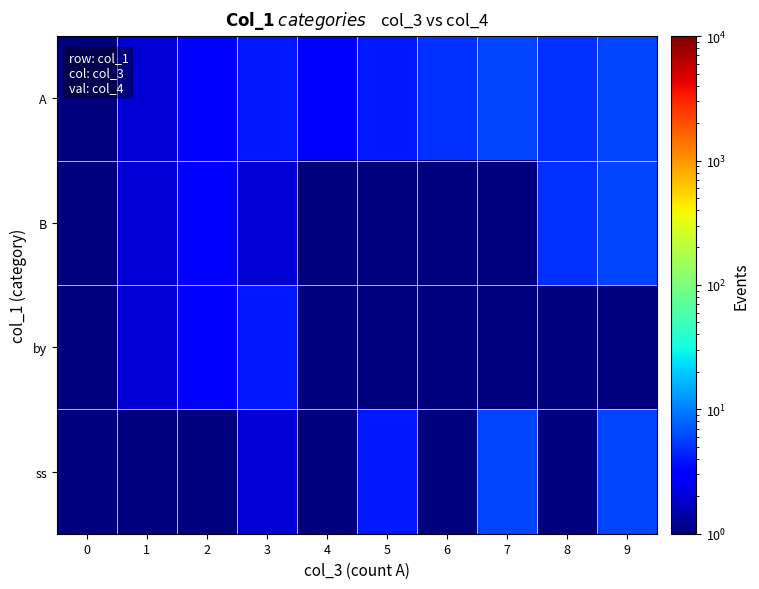

Reading left to right, transcribe all the data shown in this chart.

A: 0=1	1=2	2=3	3=4	4=3	5=4	6=5	7=6	8=5	9=6
B: 0=1	1=2	2=3	3=2	4=1	5=1	6=1	7=1	8=5	9=6
by: 0=1	1=2	2=3	3=4	4=1	5=1	6=1	7=1	8=1	9=1
ss: 0=1	1=1	2=1	3=2	4=1	5=4	6=1	7=6	8=1	9=6